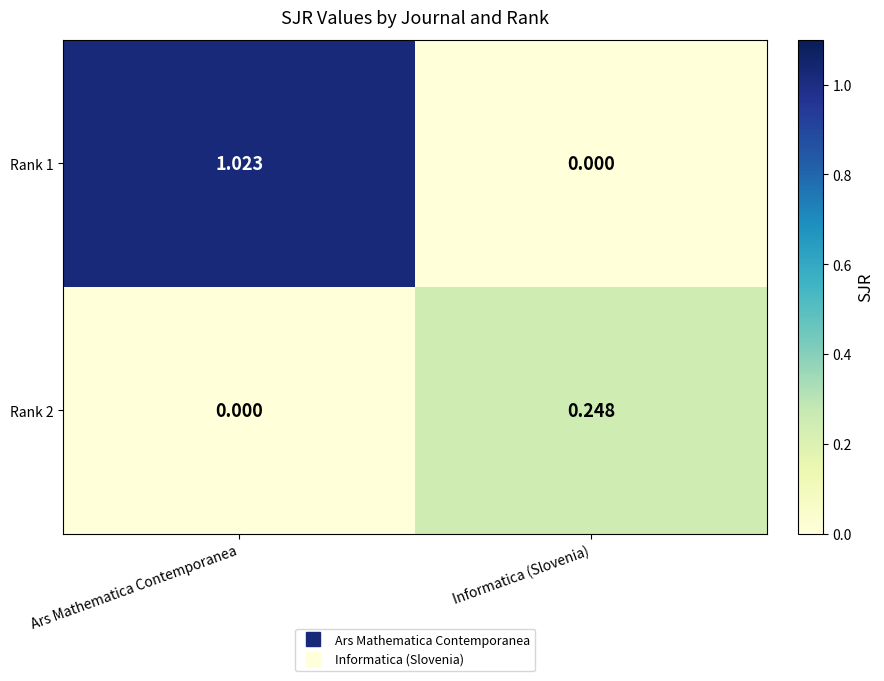

At which category is the sum across all series the highest?

Ars Mathematica Contemporanea